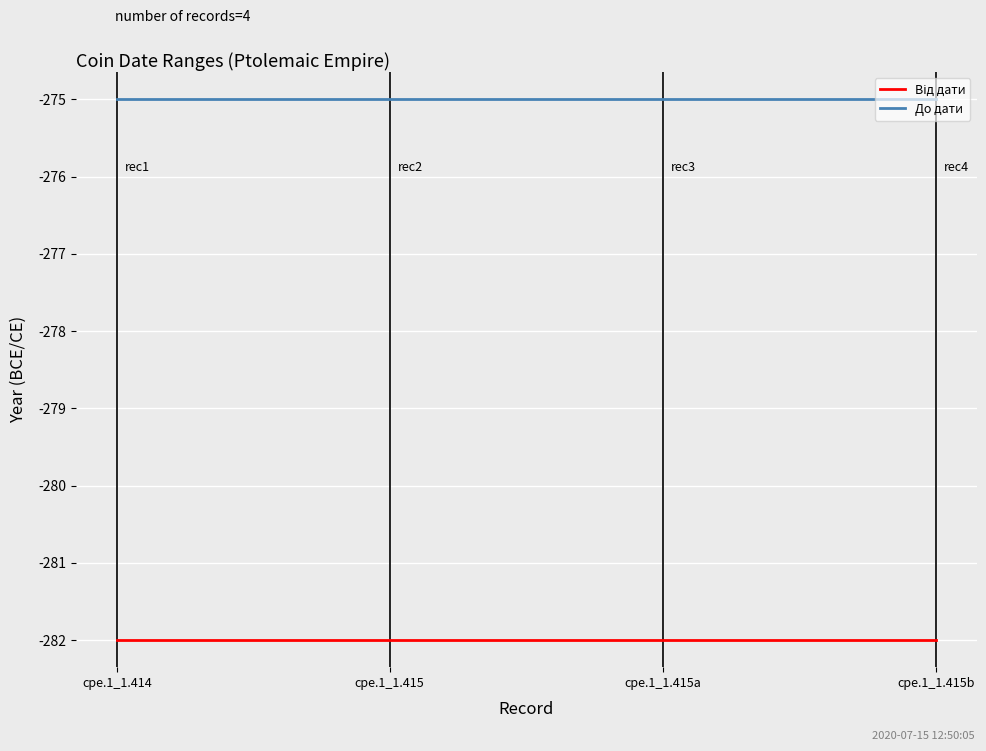

What is the minimum value shown in the chart?

-282